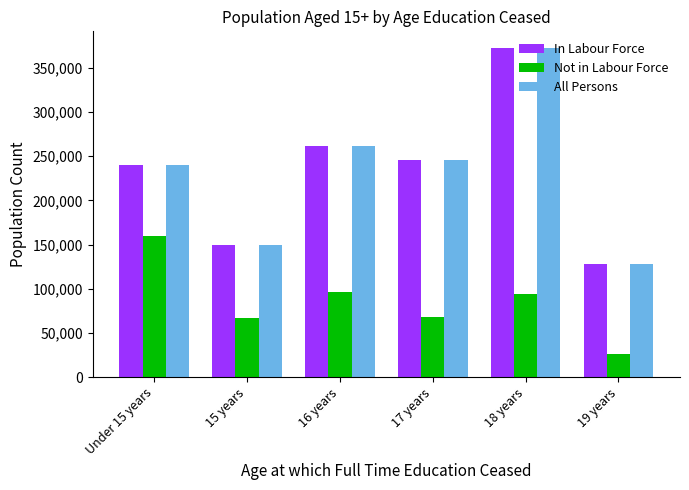

Is it true that Not in Labour Force equals 26042 at 19 years?

True